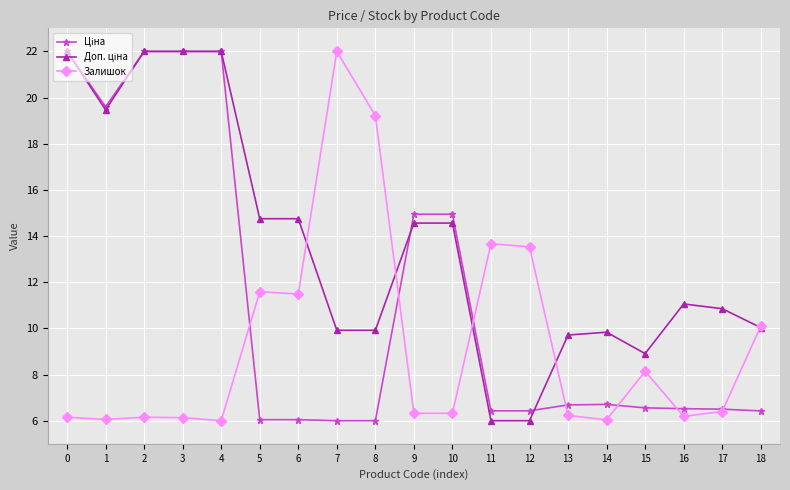

What is the smallest value displayed?

6.0